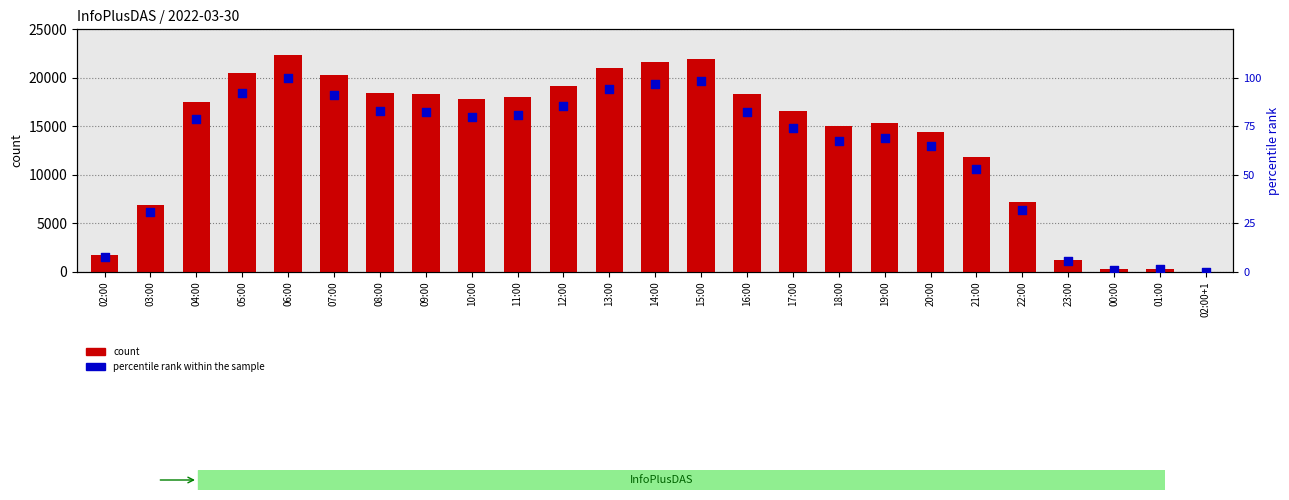

Which series has the largest Y range (max minus min)?

count